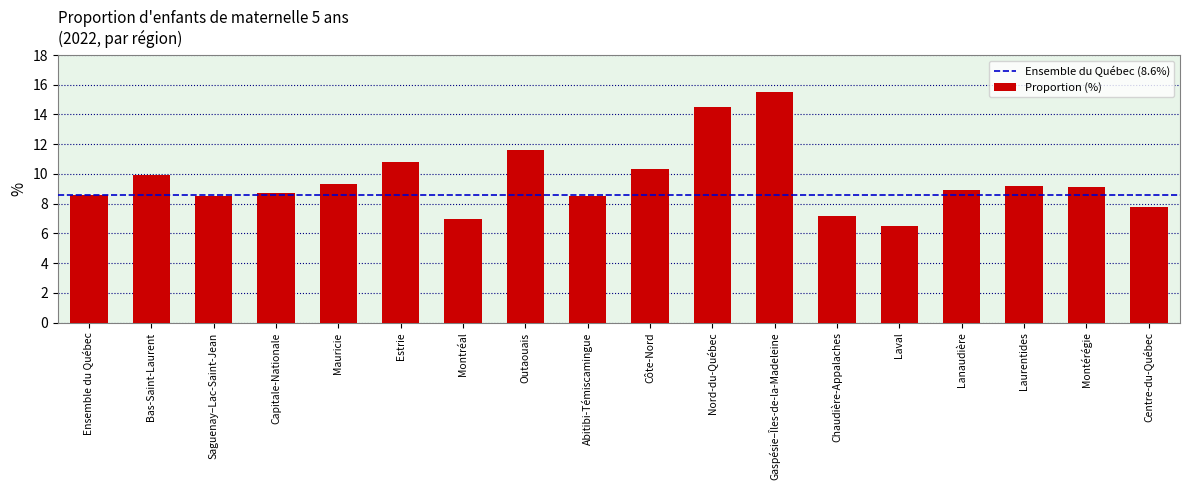

Approximately how many times larger is the value at Côte-Nord compared to Centre-du-Québec?

1.3